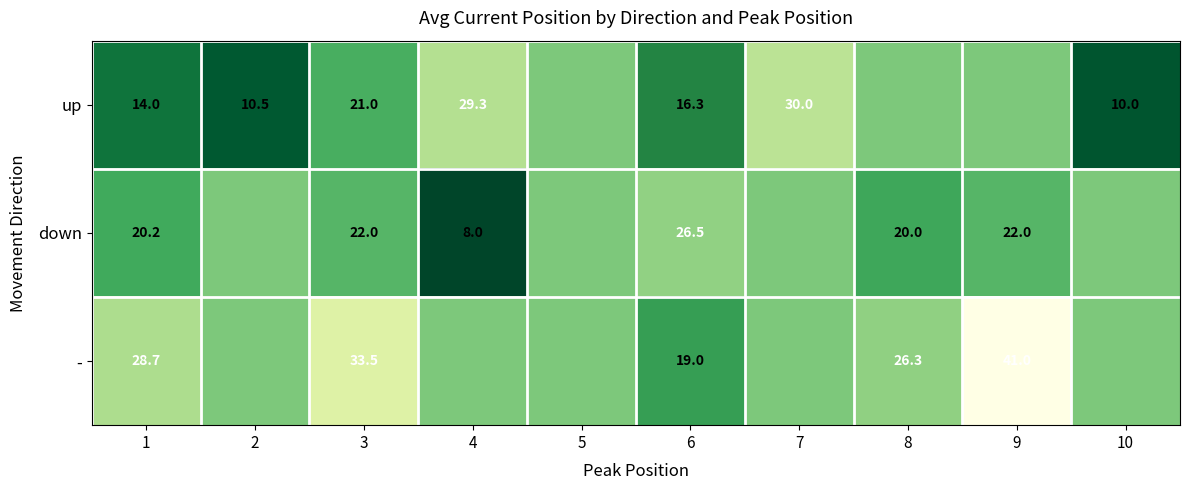

Is the value of down at 3 greater than the value of - at 8?

No